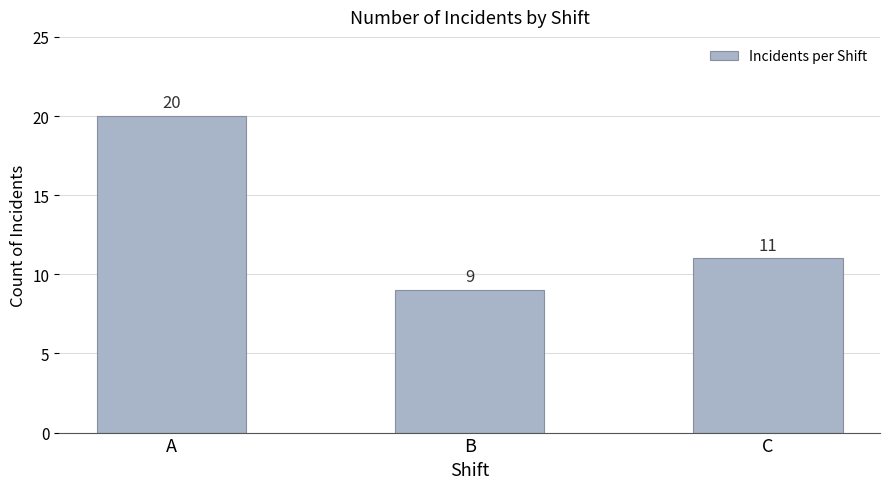

Does the chart contain any negative values?

No